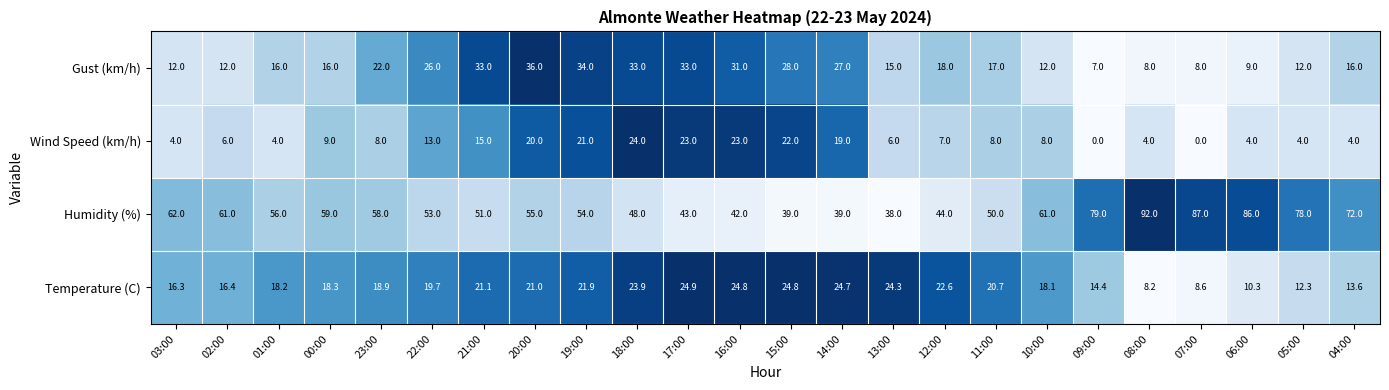

What is the total value across all series at 21:00?

120.1